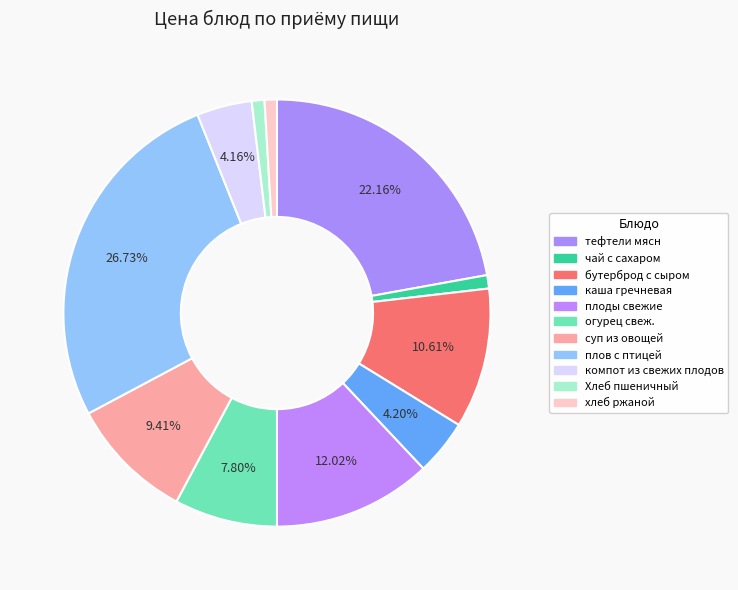

Is каша гречневая the majority of the pie?

No